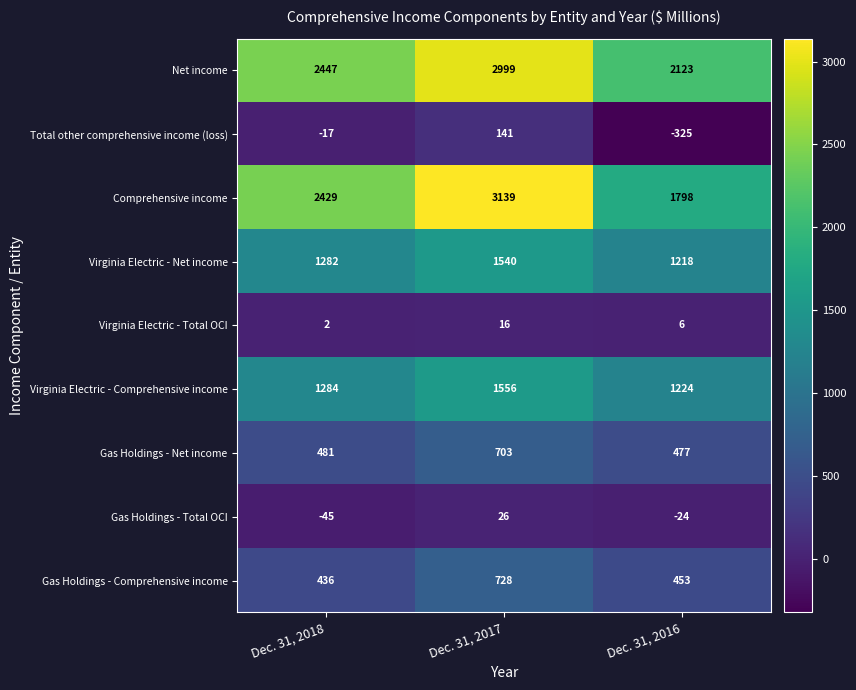

Which label corresponds to the largest value in the chart?

Dec. 31, 2017